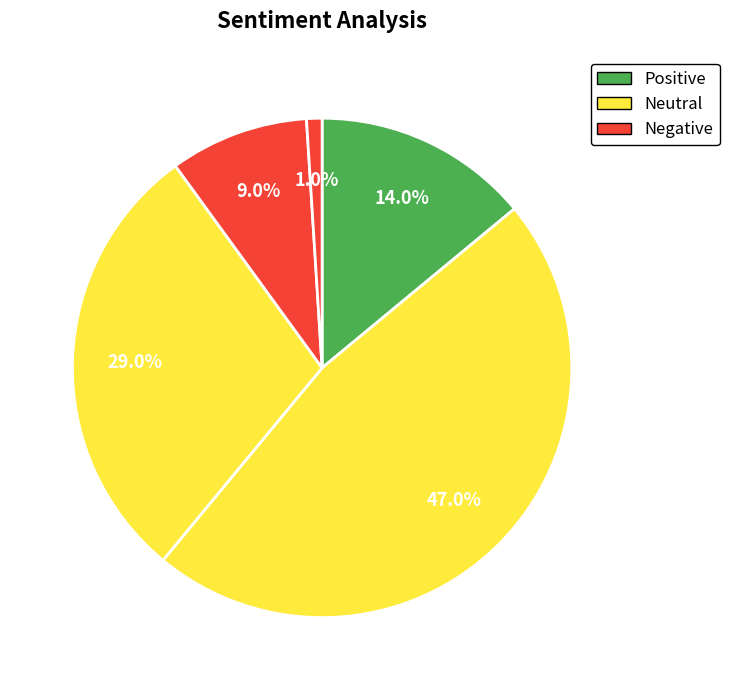

To the nearest percent, what is the difference between the largest and smallest slice percentages?

46%